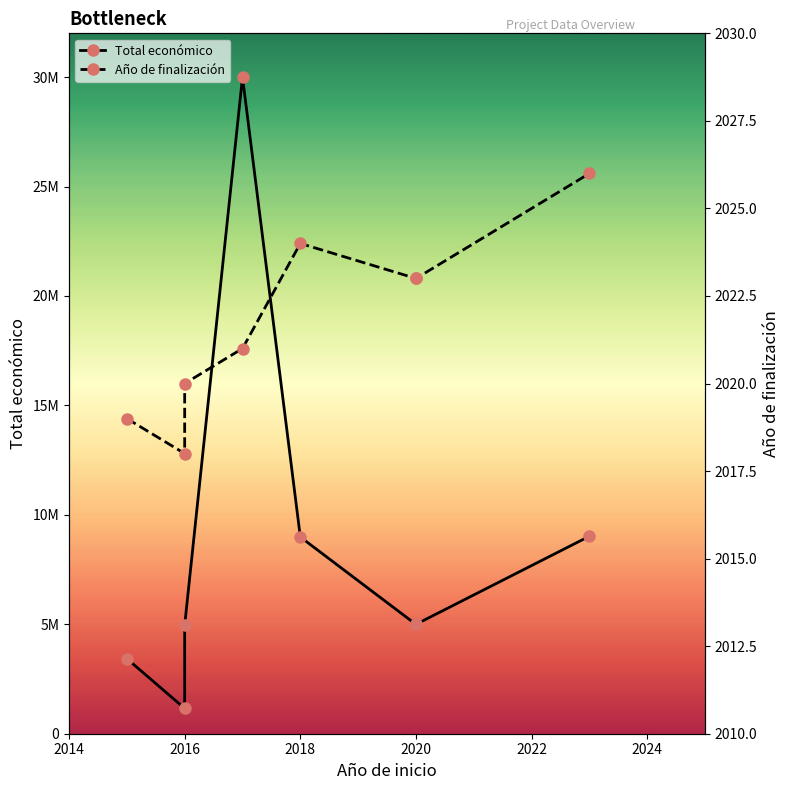

The value of Total económico at 2020 is 1803126. True or false?

False